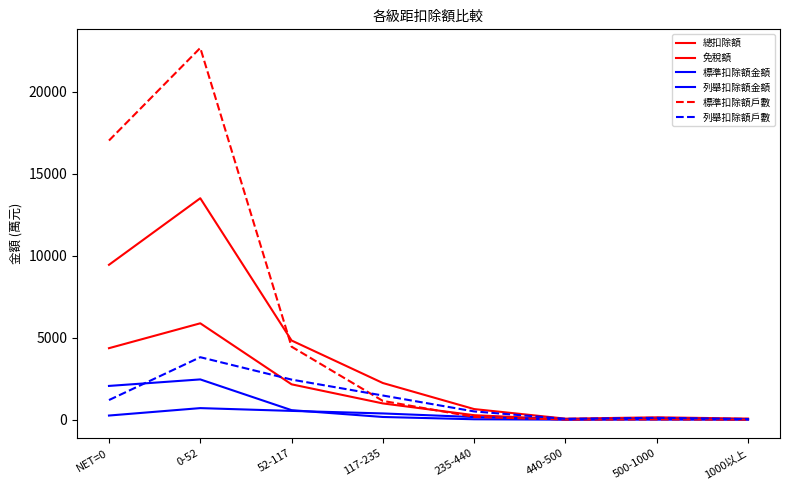

What are all the series names shown in the legend?

總扣除額, 免稅額, 標準扣除額金額, 列舉扣除額金額, 標準扣除額戶數, 列舉扣除額戶數